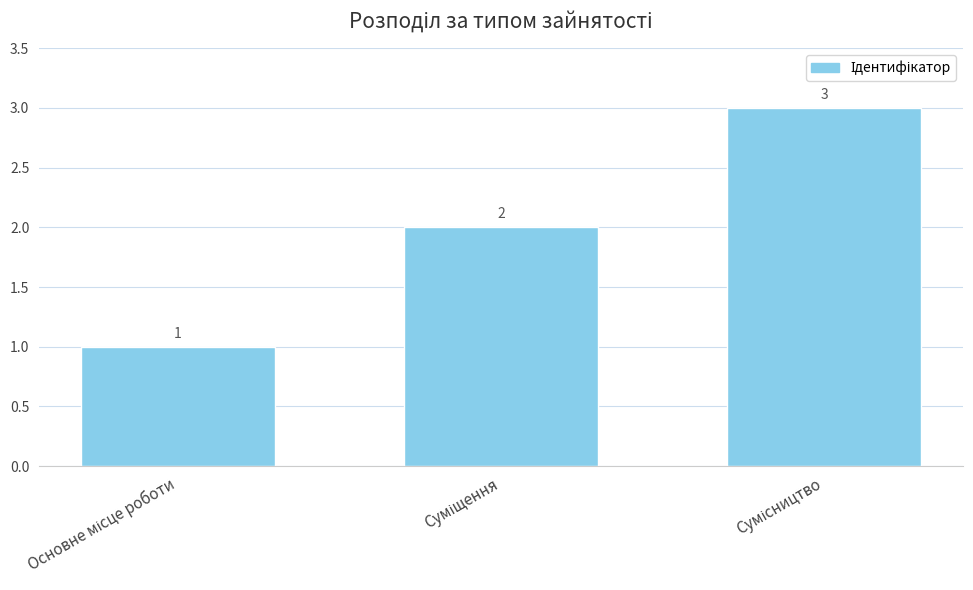

What is the value of the 3rd bar from the left?

3